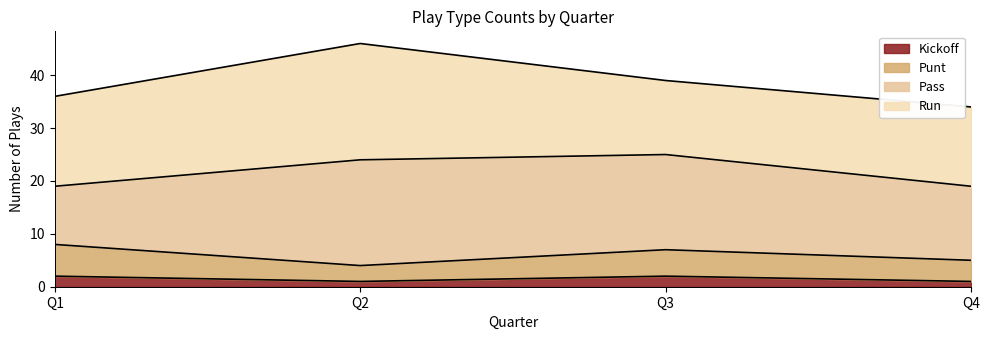

How many values in the punt series exceed 7?

1